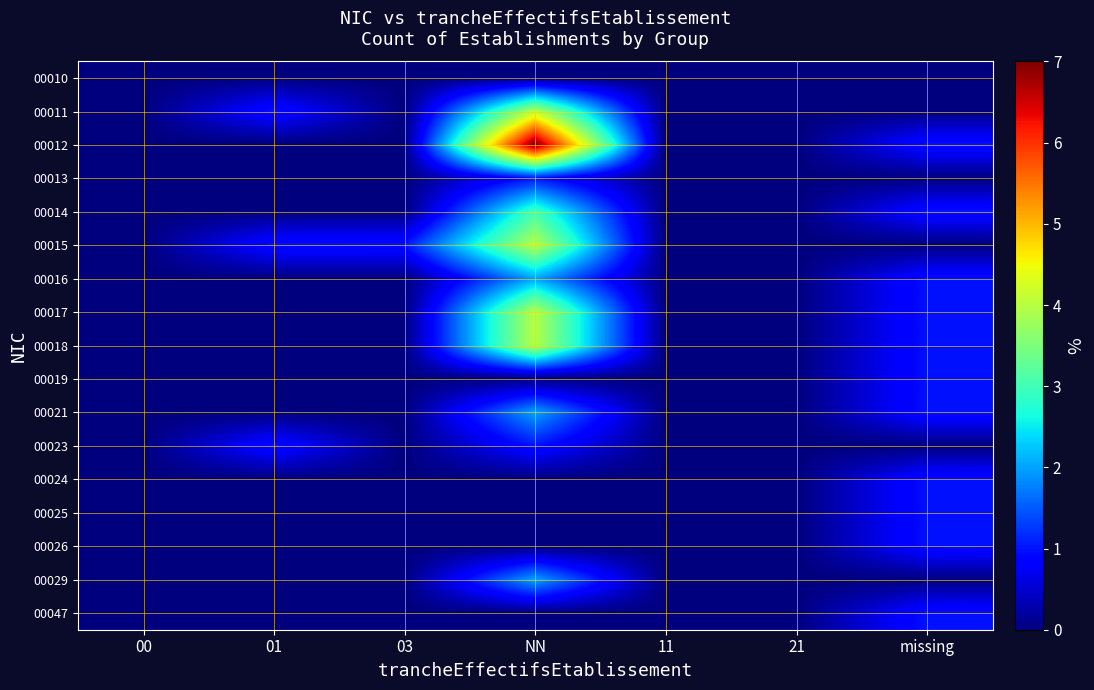

Count the number of categories in the chart.

7